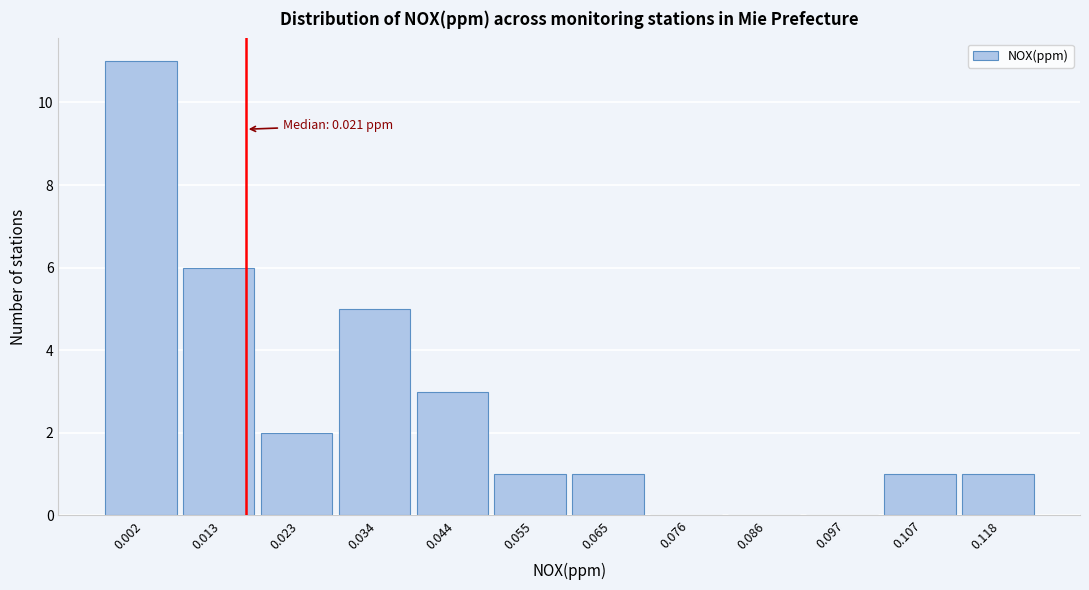

Reading left to right, transcribe all the data shown in this chart.

0.002=11	0.013=6	0.023=2	0.034=5	0.044=3	0.055=1	0.065=1	0.076=0	0.086=0	0.097=0	0.107=1	0.118=1